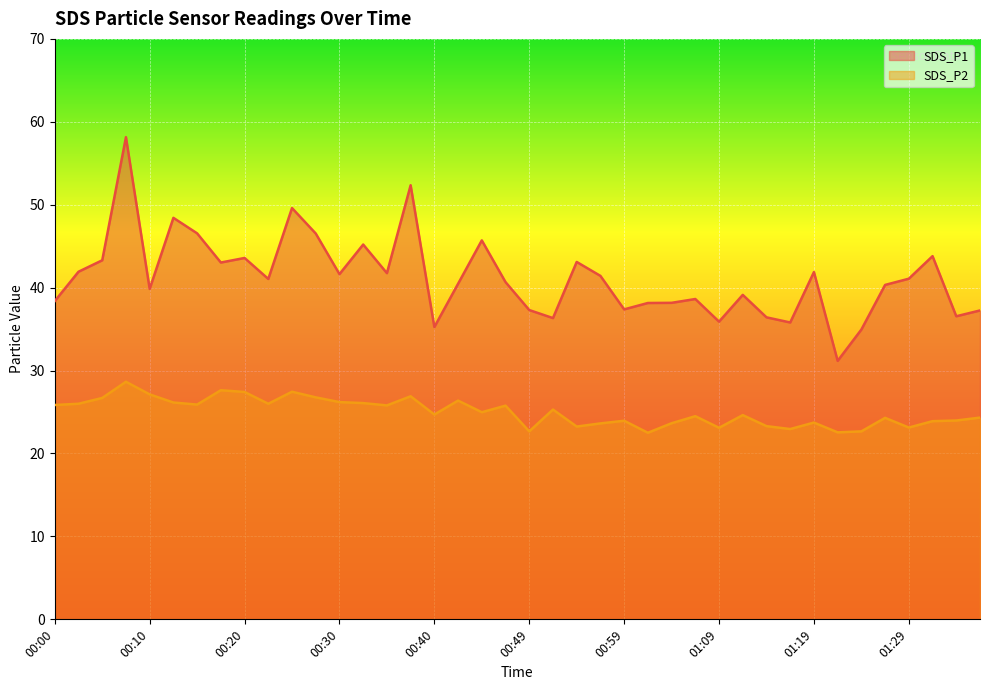

Count the number of data series in this chart.

2